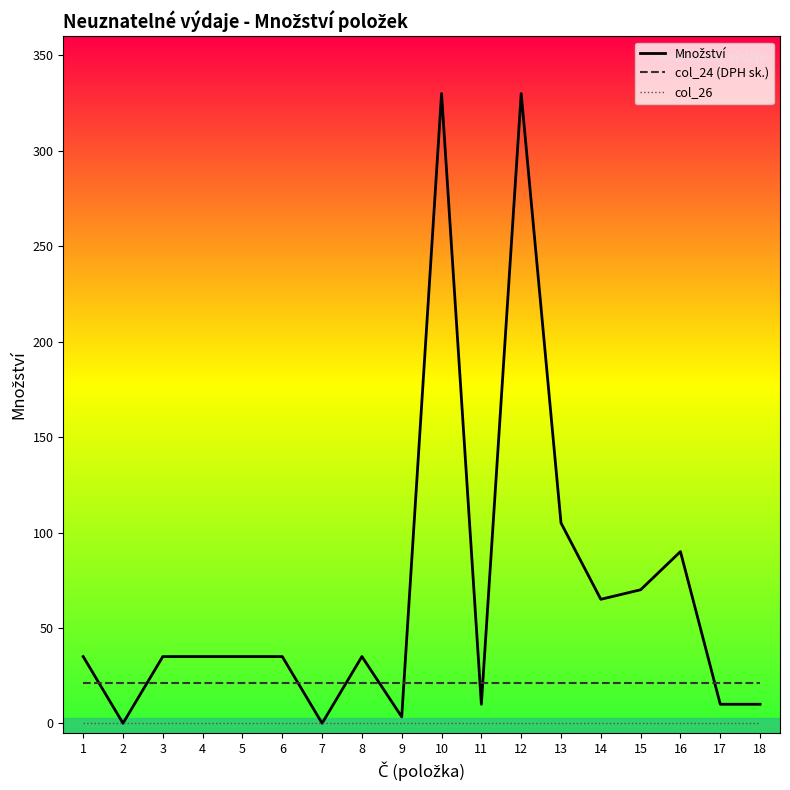

What is the sum of the Množství values at 17 and 8?

45.0